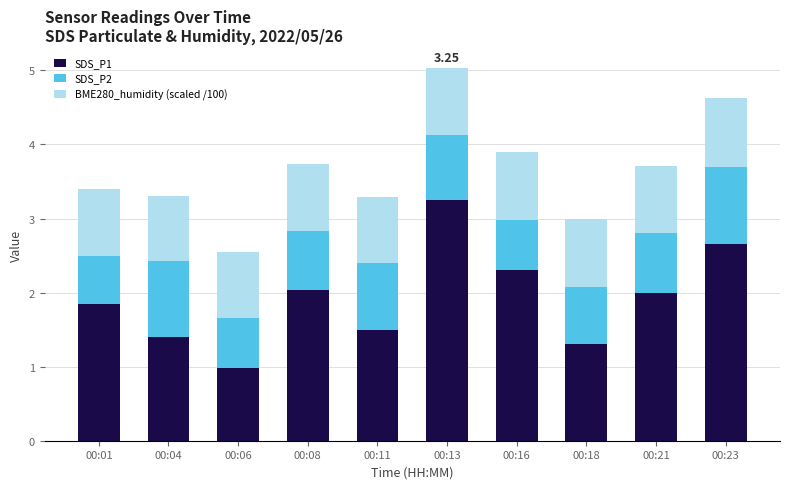

What is the minimum value for SDS_P1?

1.0